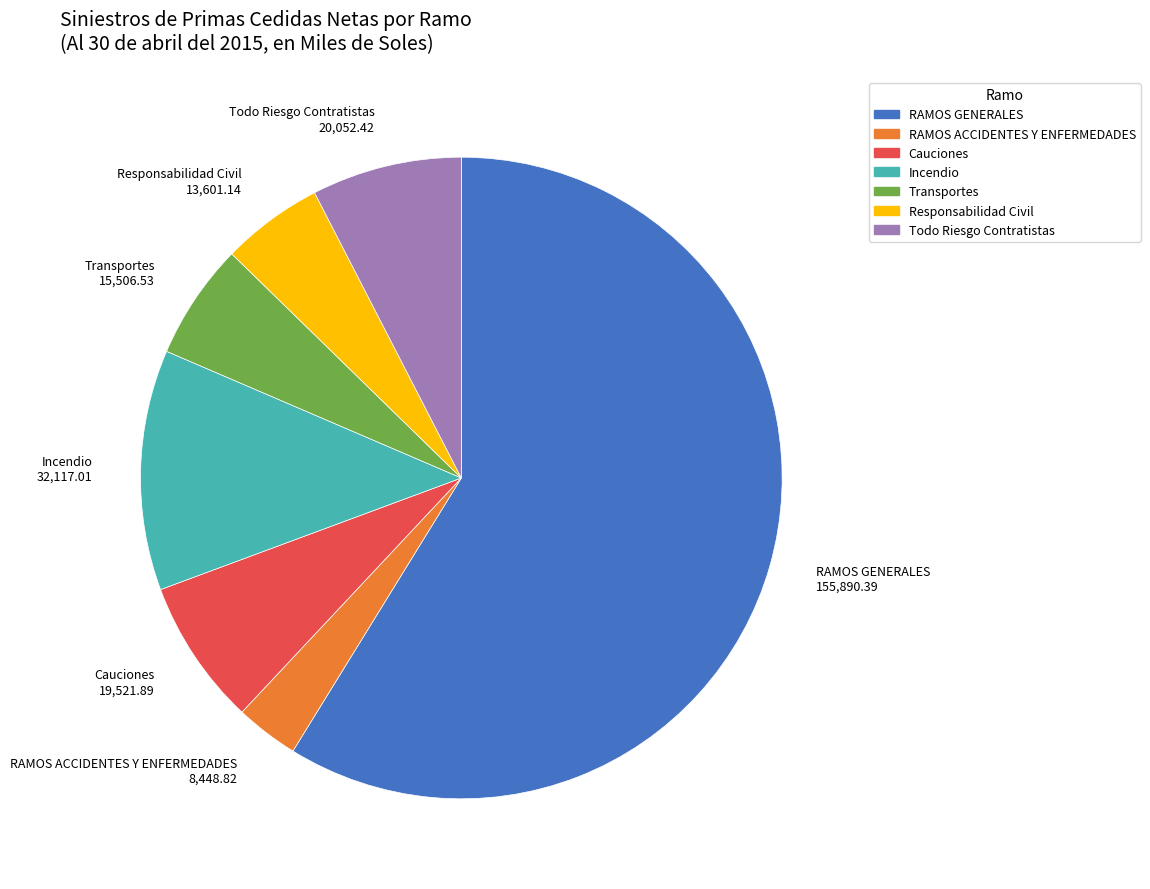

Which category has the smallest portion of the pie?

RAMOS ACCIDENTES Y ENFERMEDADES